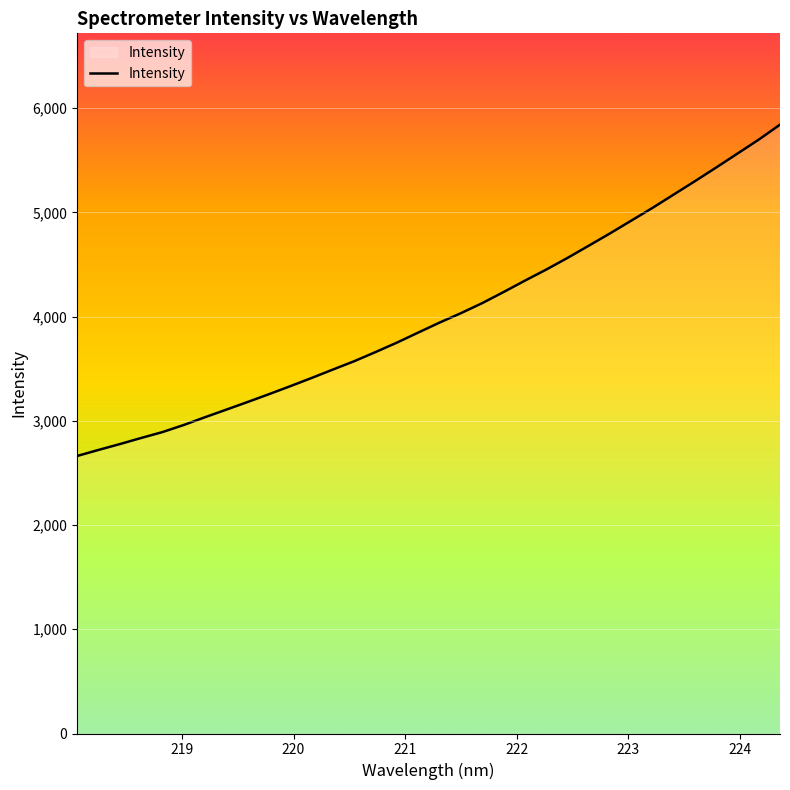

What is the smallest value displayed?

2662.9